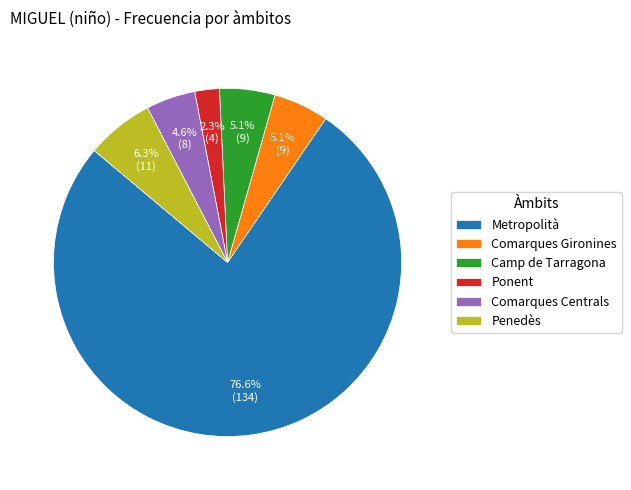

Which slice is the smallest?

Ponent